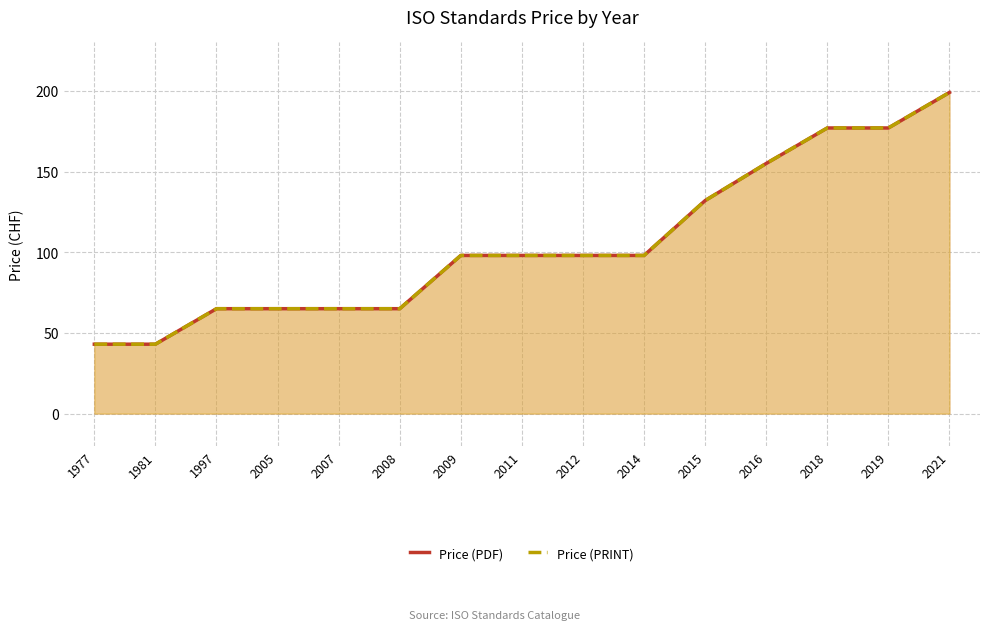

Rank the categories by Price (PRINT) value from lowest to highest.

1977, 1981, 1997, 2005, 2007, 2008, 2009, 2011, 2012, 2014, 2015, 2016, 2018, 2019, 2021